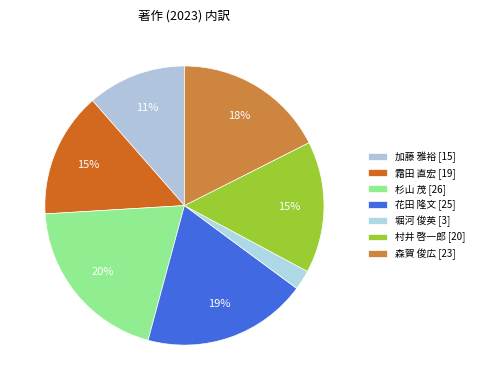

To the nearest percent, what is the average slice percentage?

14%